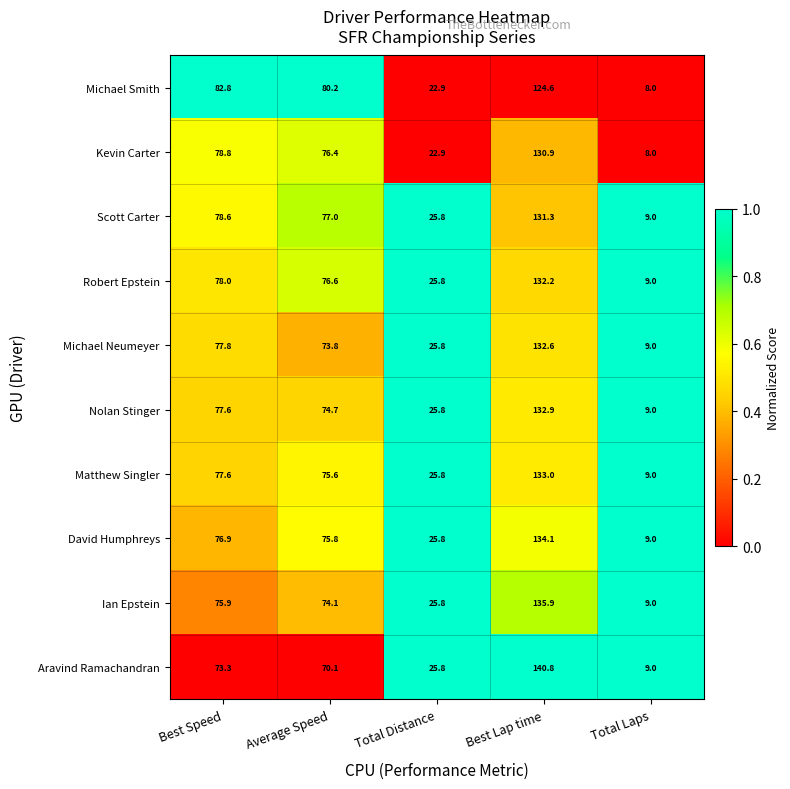

Which series has the largest total across all categories?

Scott Carter